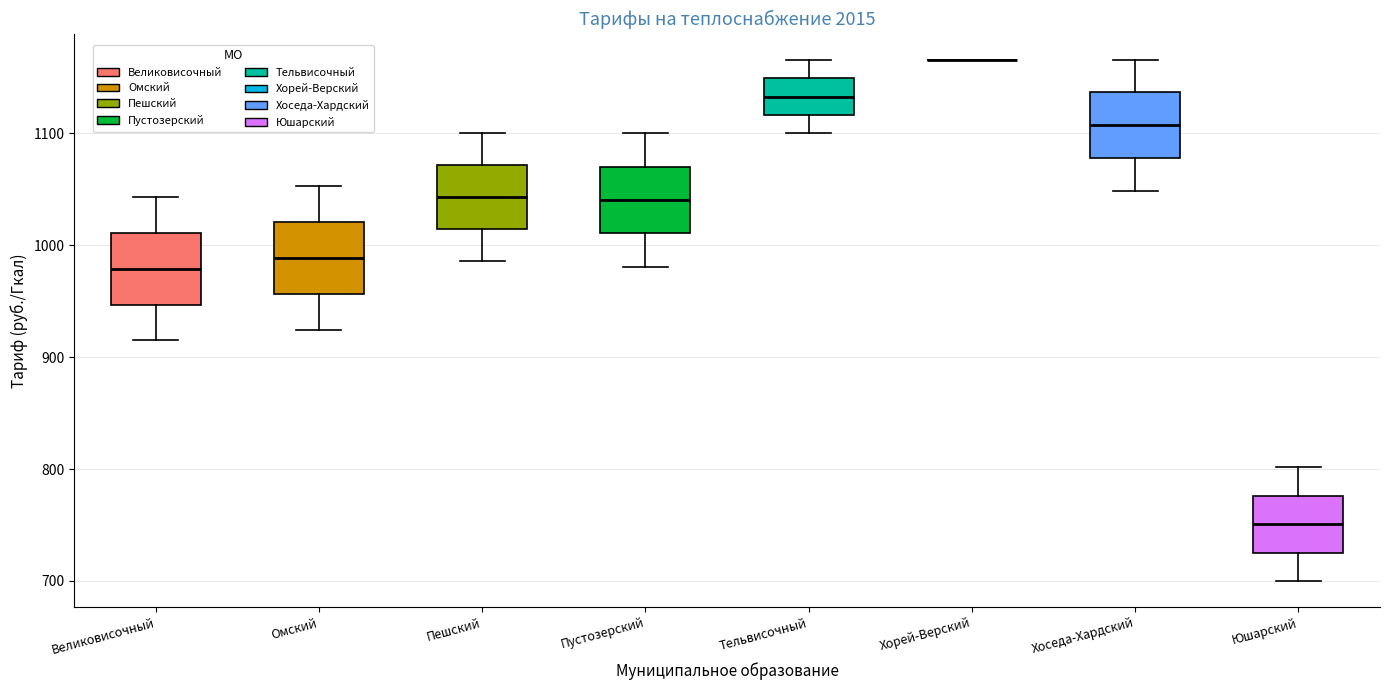

Where does the median line of the box for Хоседа-Хардский sit on the y-axis? The values are not printed on the chart, so give them approximately, as read against the axis.

1110